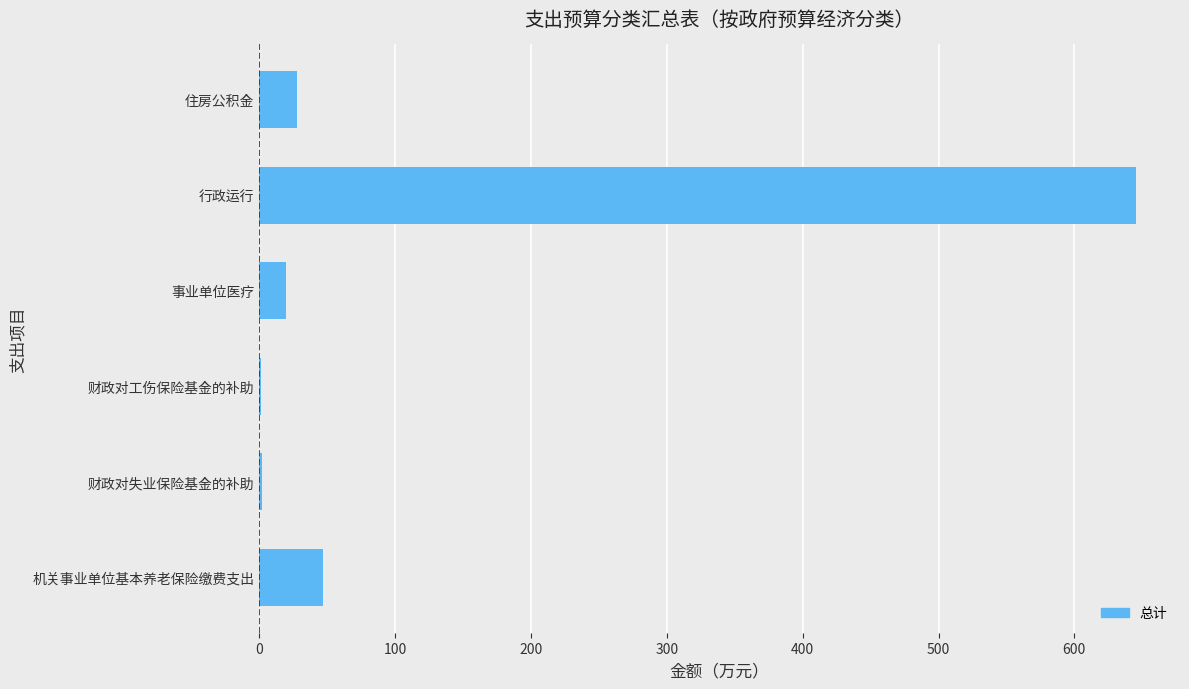

What is the change in value from 机关事业单位基本养老保险缴费支出 to 行政运行?

+598.8